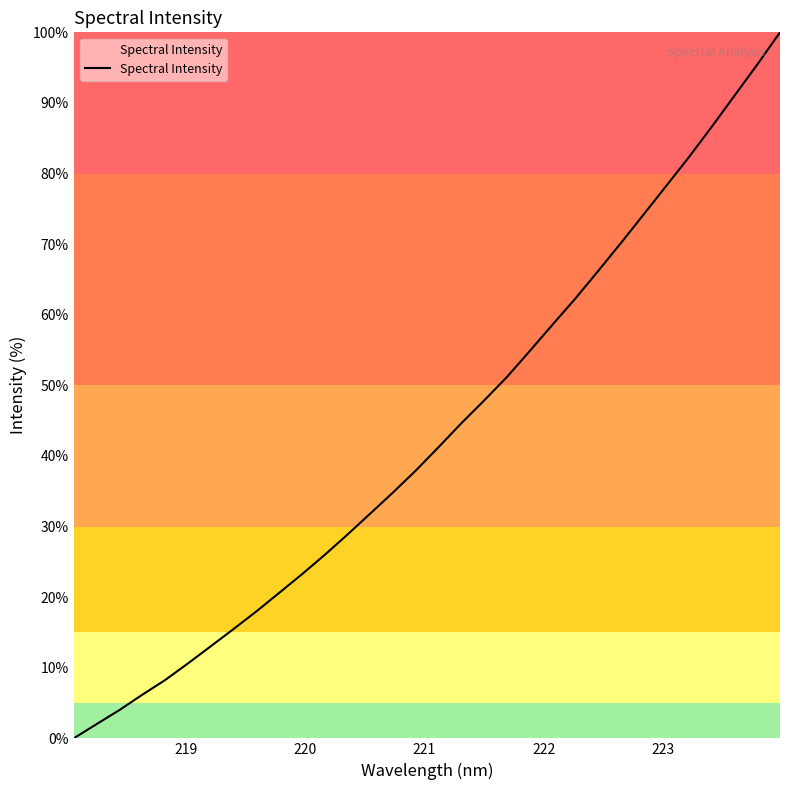

How many values are below 41?

16